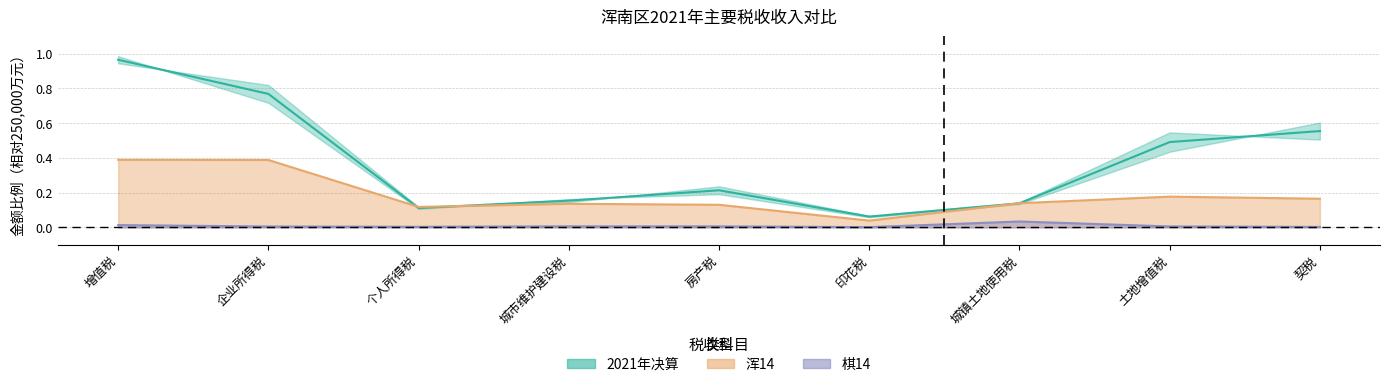

Reading right to left, what are all the values shown in this chart?

2021年决算: 契税=0.6	土地增值税=0.5	城镇土地使用税=0.1	印花税=0.1	房产税=0.2	城市维护建设税=0.2	个人所得税=0.1	企业所得税=0.8	增值税=1.0
浑14: 契税=0.2	土地增值税=0.2	城镇土地使用税=0.1	印花税=0.0	房产税=0.1	城市维护建设税=0.1	个人所得税=0.1	企业所得税=0.4	增值税=0.4
棋14: 契税=0.0	土地增值税=0.0	城镇土地使用税=0.0	印花税=0.0	房产税=0.0	城市维护建设税=0.0	个人所得税=0.0	企业所得税=0.0	增值税=0.0